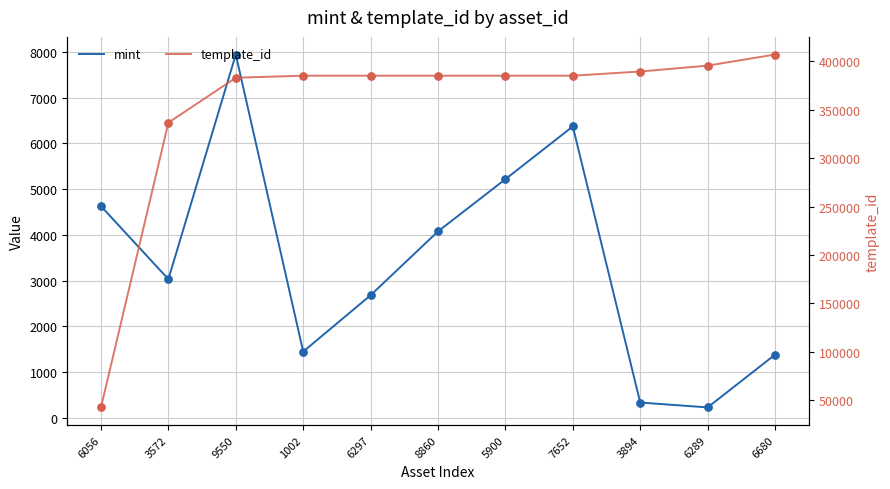

What are all the series names shown in the legend?

mint, template_id